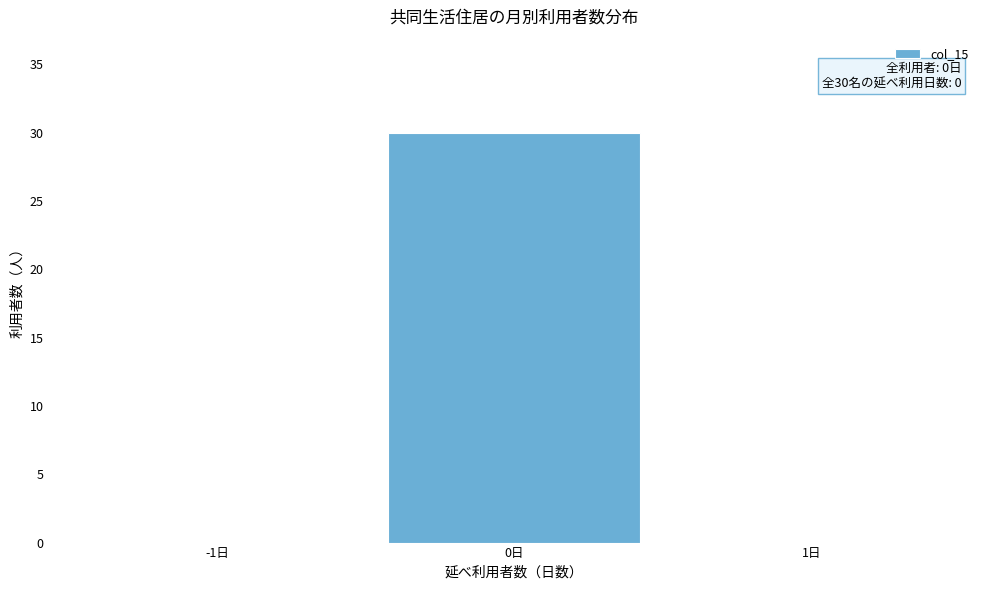

Reading left to right, extract all data points from this chart.

-1日=0	0日=30	1日=0